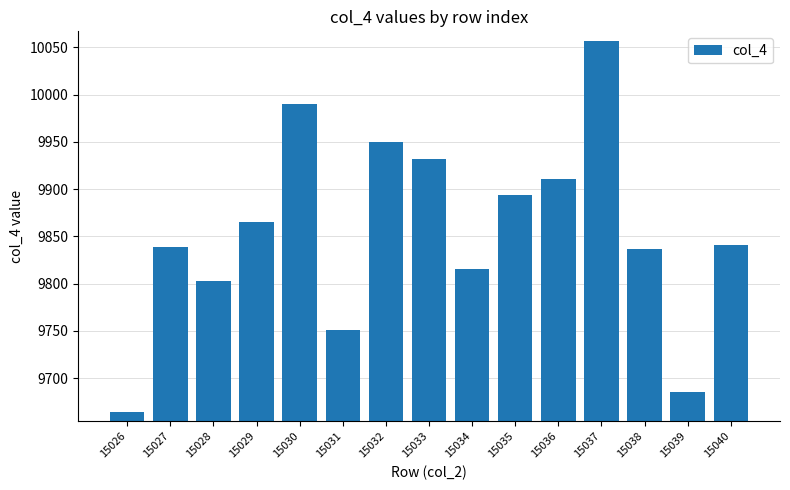

What is the difference between the maximum and second lowest values?

372